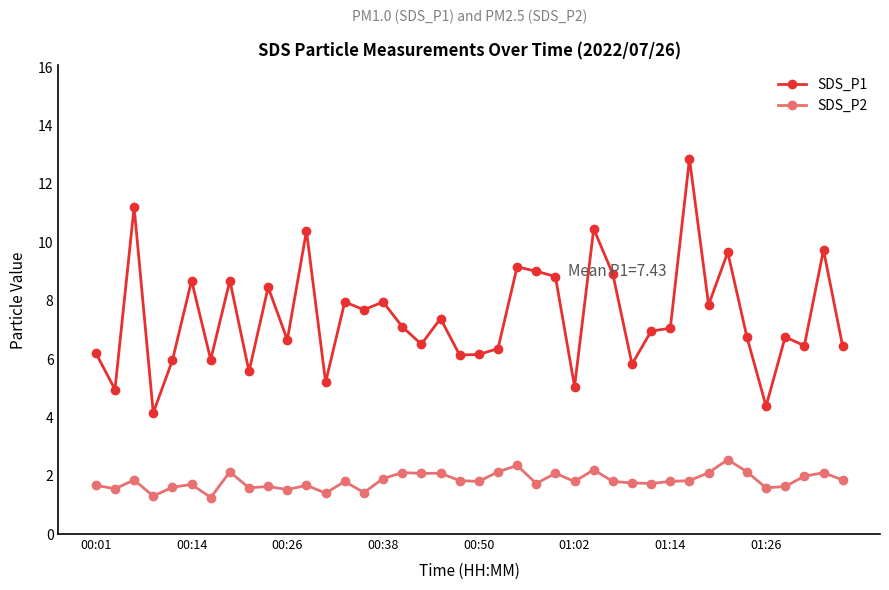

Which series has the largest range (max minus min)?

SDS_P1